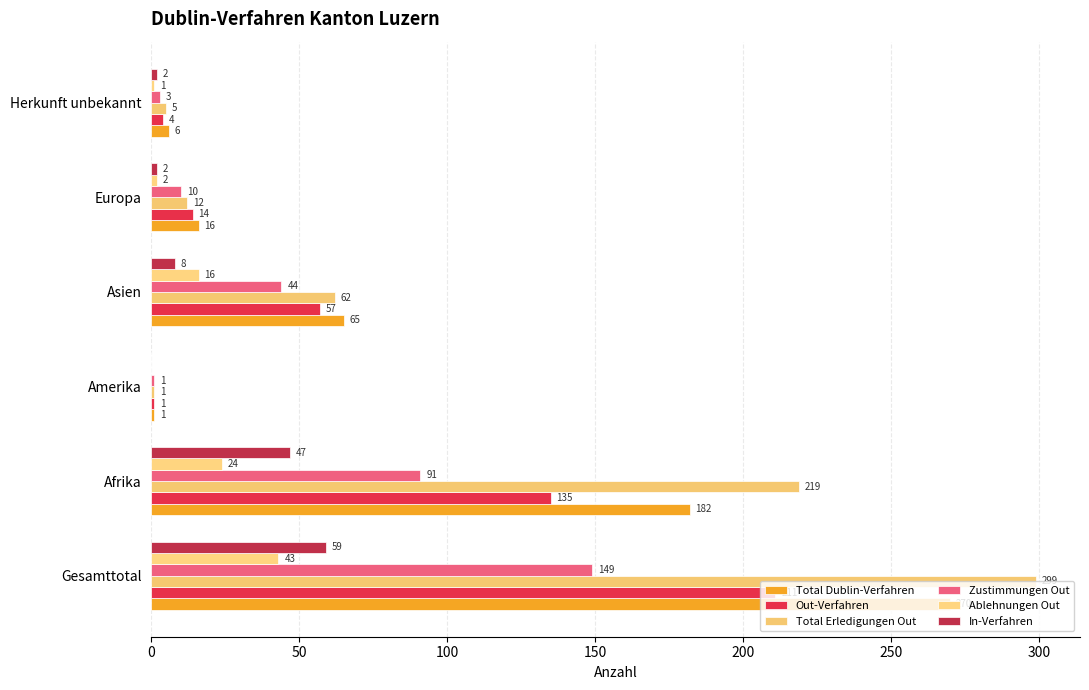

Rank the series by their maximum value, from lowest to highest.

Ablehnungen Out, In-Verfahren, Zustimmungen Out, Out-Verfahren, Total Dublin-Verfahren, Total Erledigungen Out